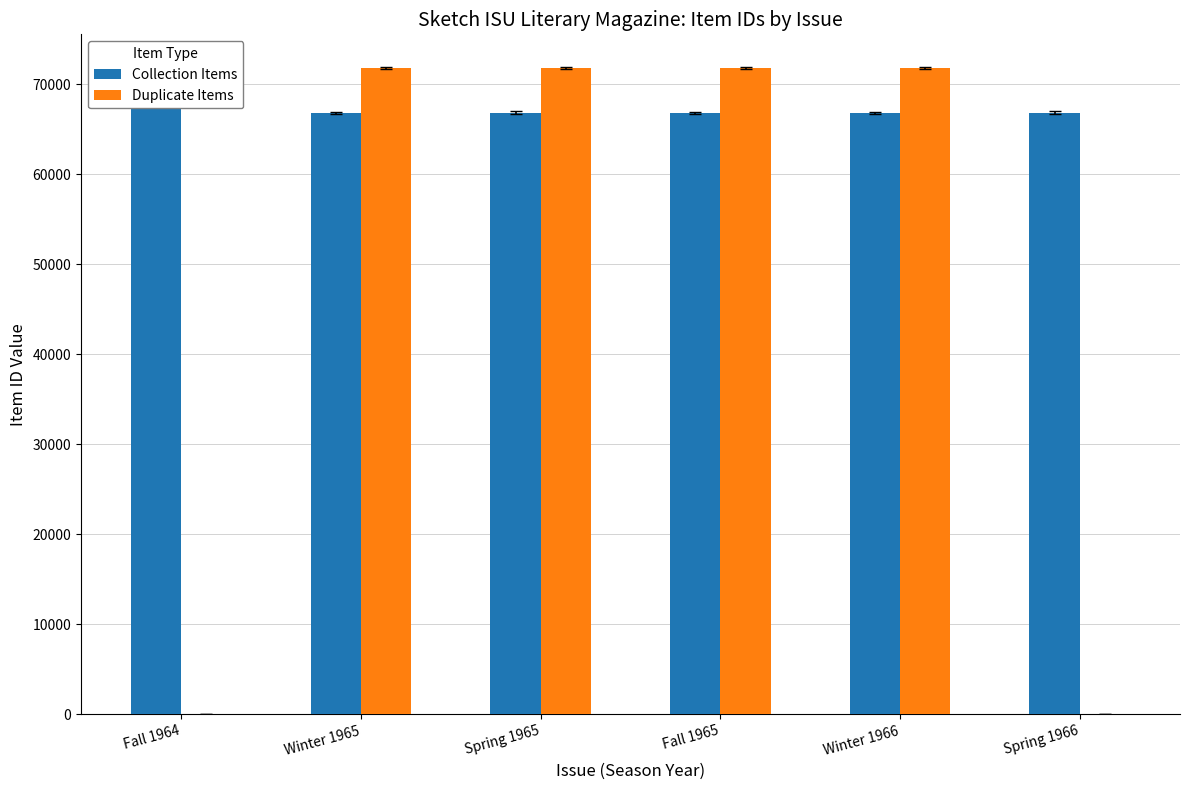

At which label does Duplicate Items reach its minimum?

Fall 1964